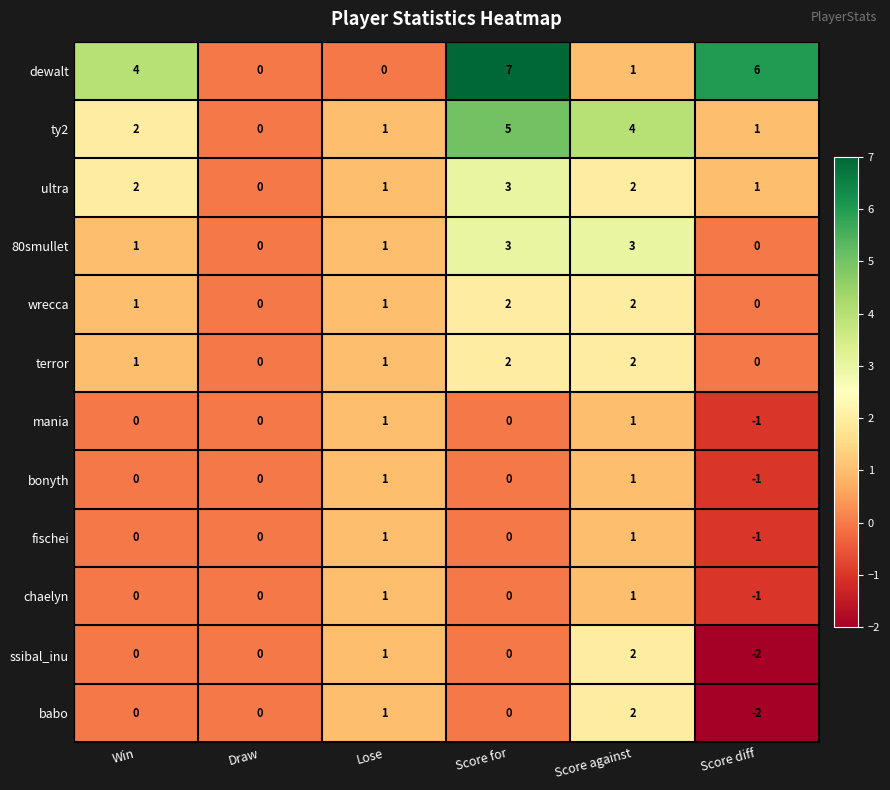

What is the total value across all series at Lose?

11